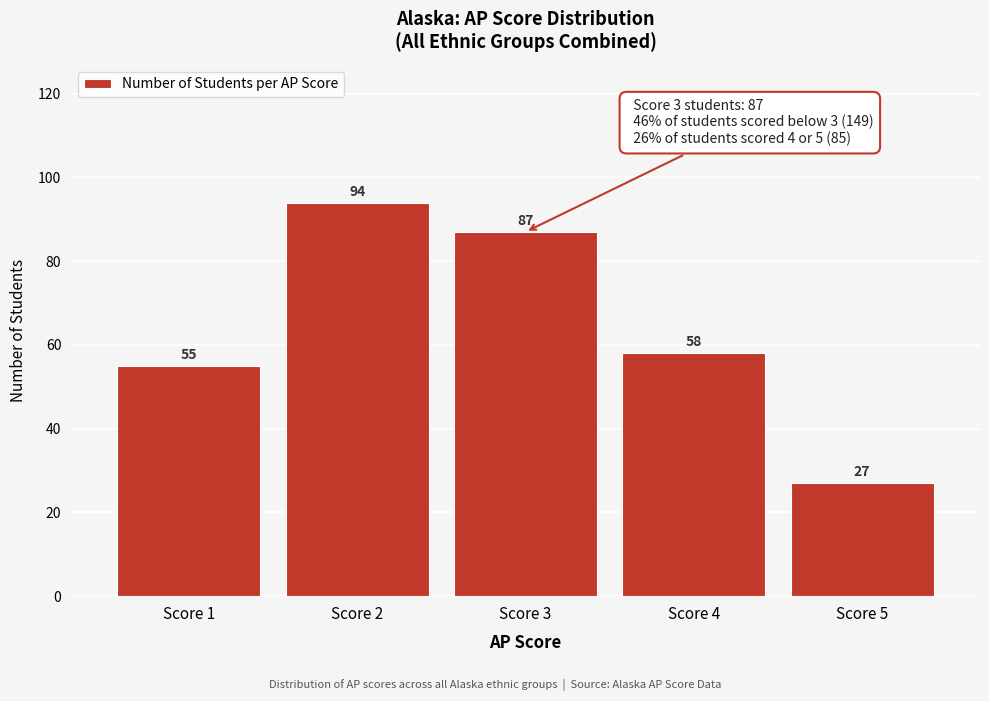

Reading left to right, list all the values displayed in this chart.

Score 1=55	Score 2=94	Score 3=87	Score 4=58	Score 5=27